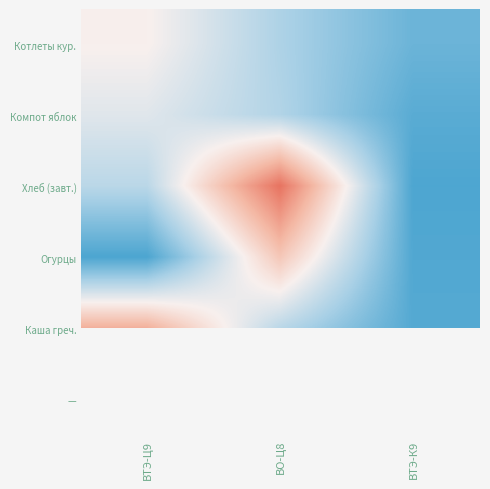

Is the value of Компот яблок at ВТЭ-К9 greater than the value of Котлеты кур. at ВТЭ-Ц9?

No